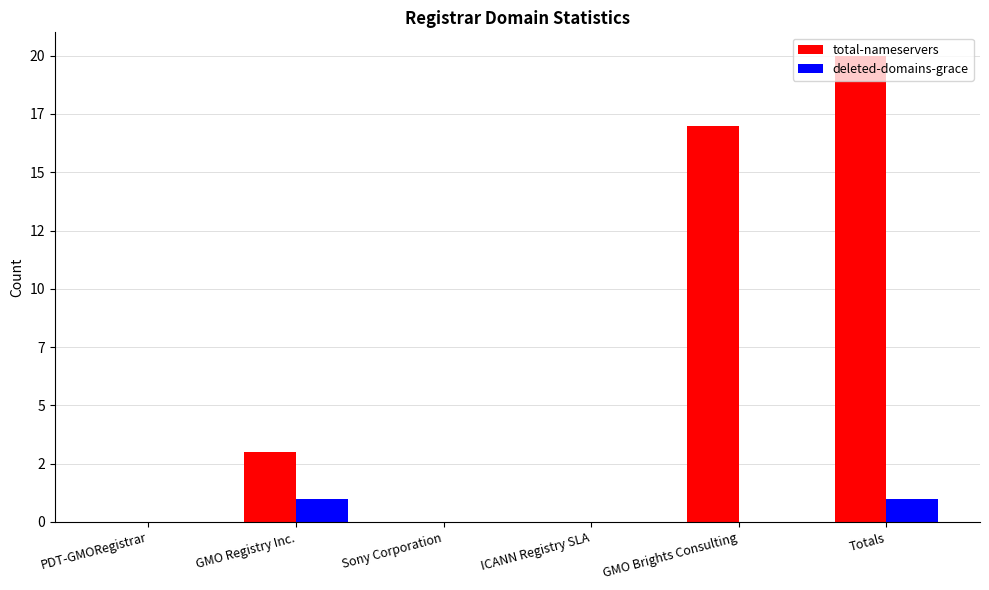

Are the bars horizontal?

No